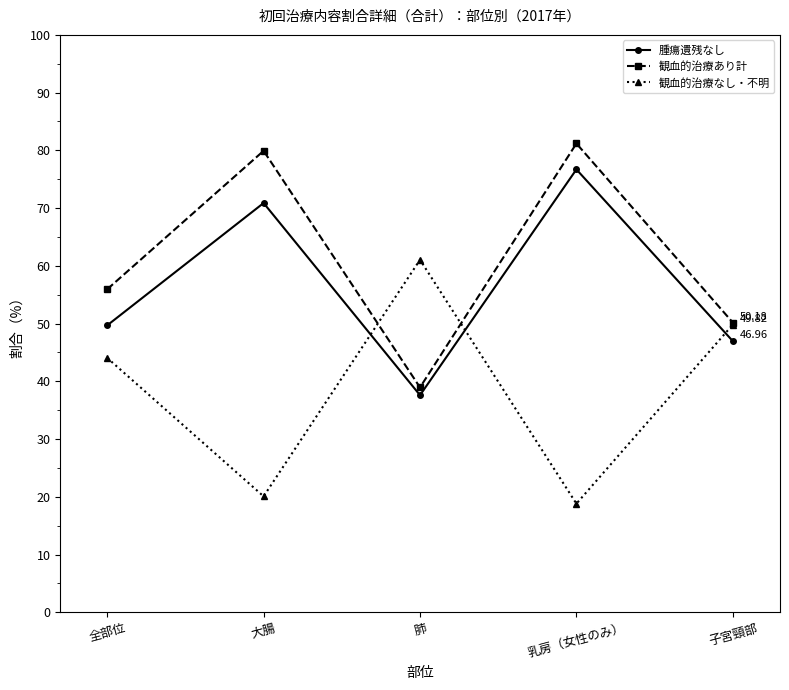

What is the total value across all series at 大腸?

170.9